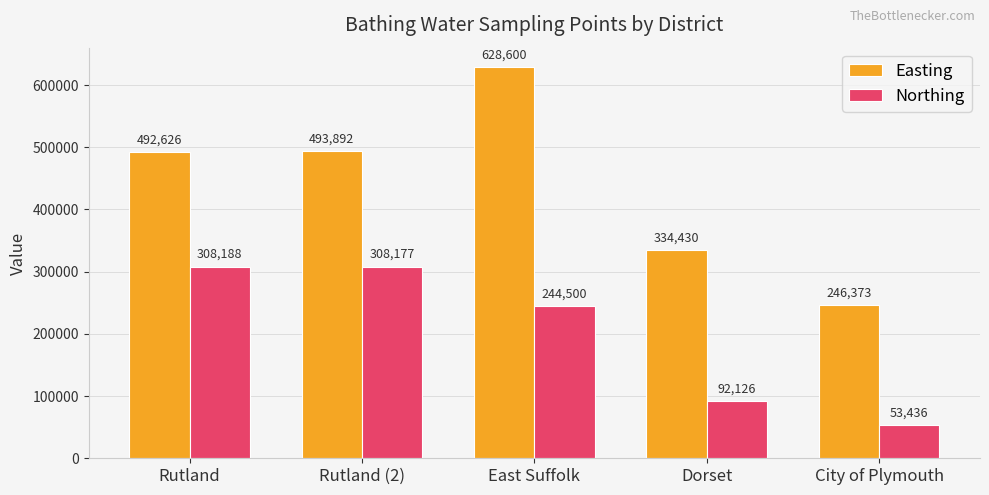

What is the sum of all Easting values?

2195921